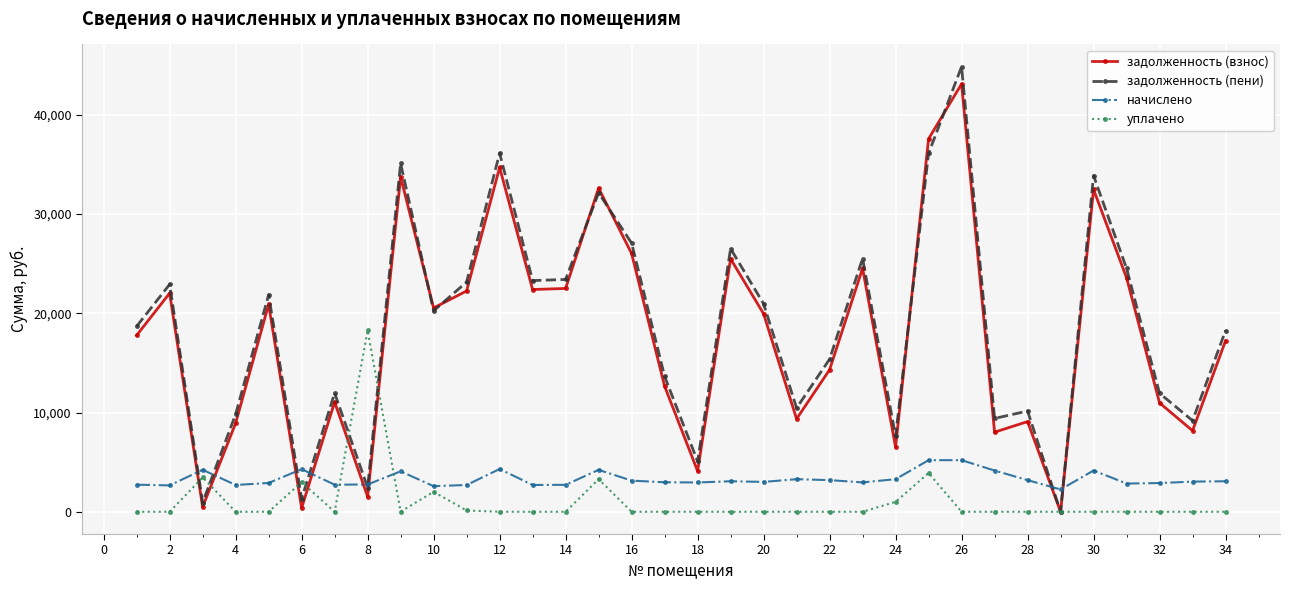

True or false: задолженность (взнос) and начислено cross at least once.

True